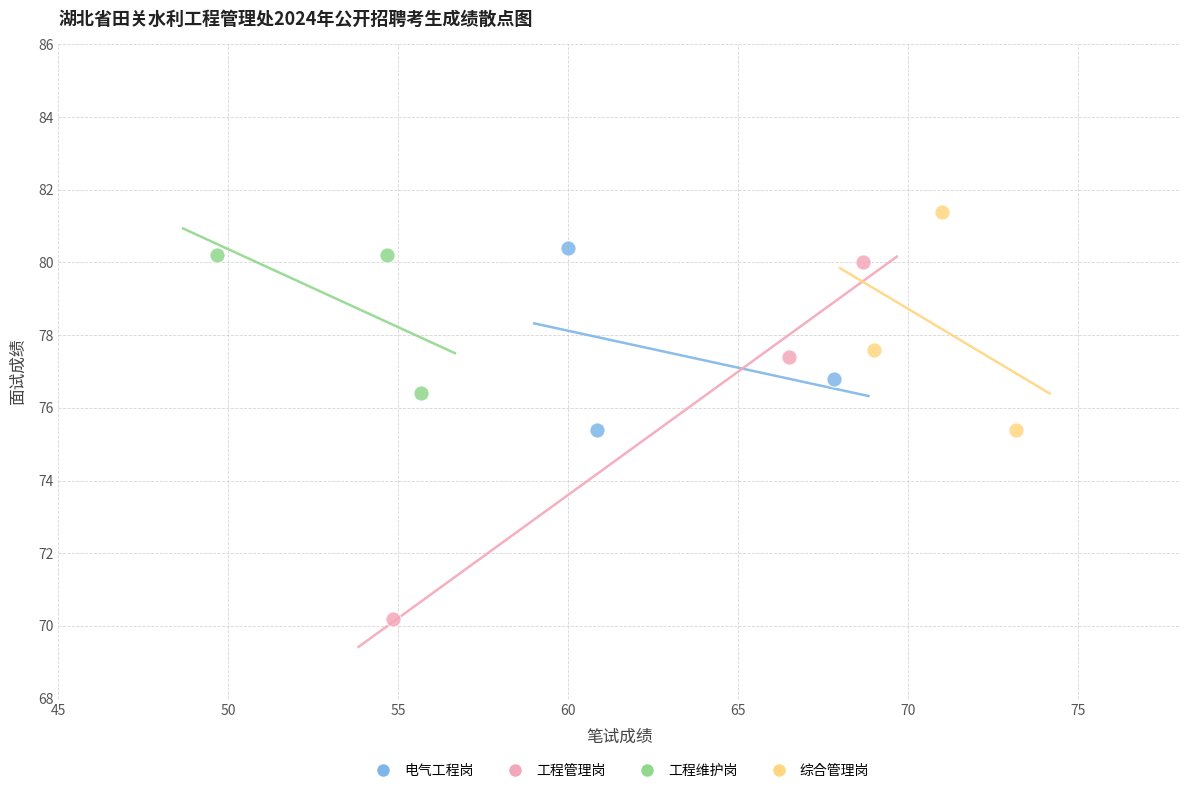

Which series contains the lowest Y value?

工程管理岗